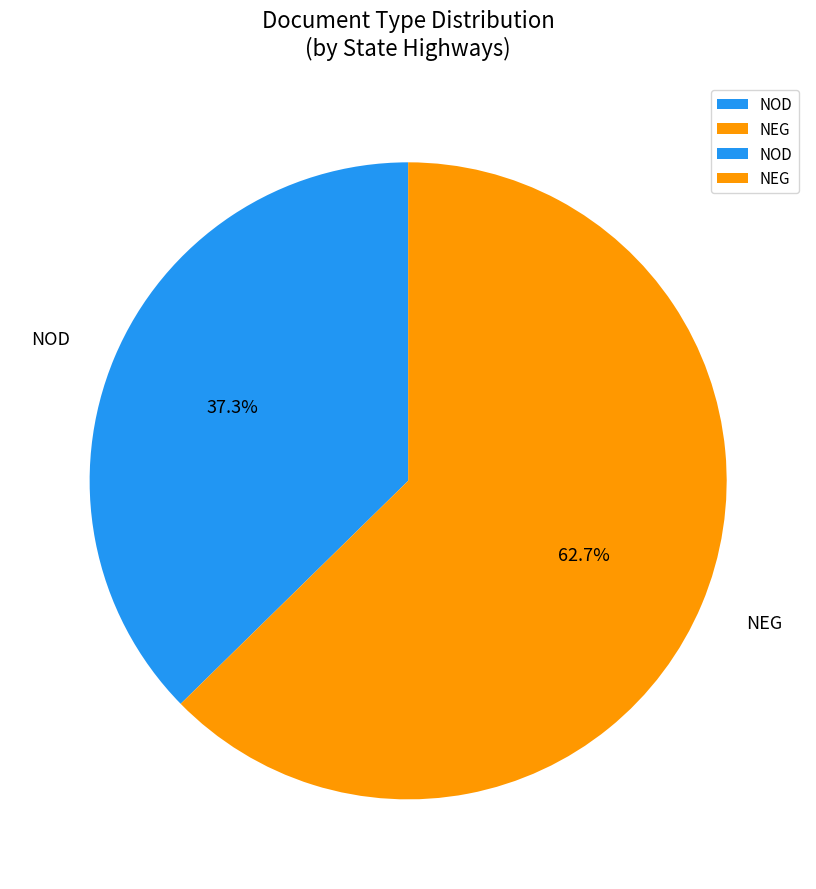

Which slice is the smallest?

NOD